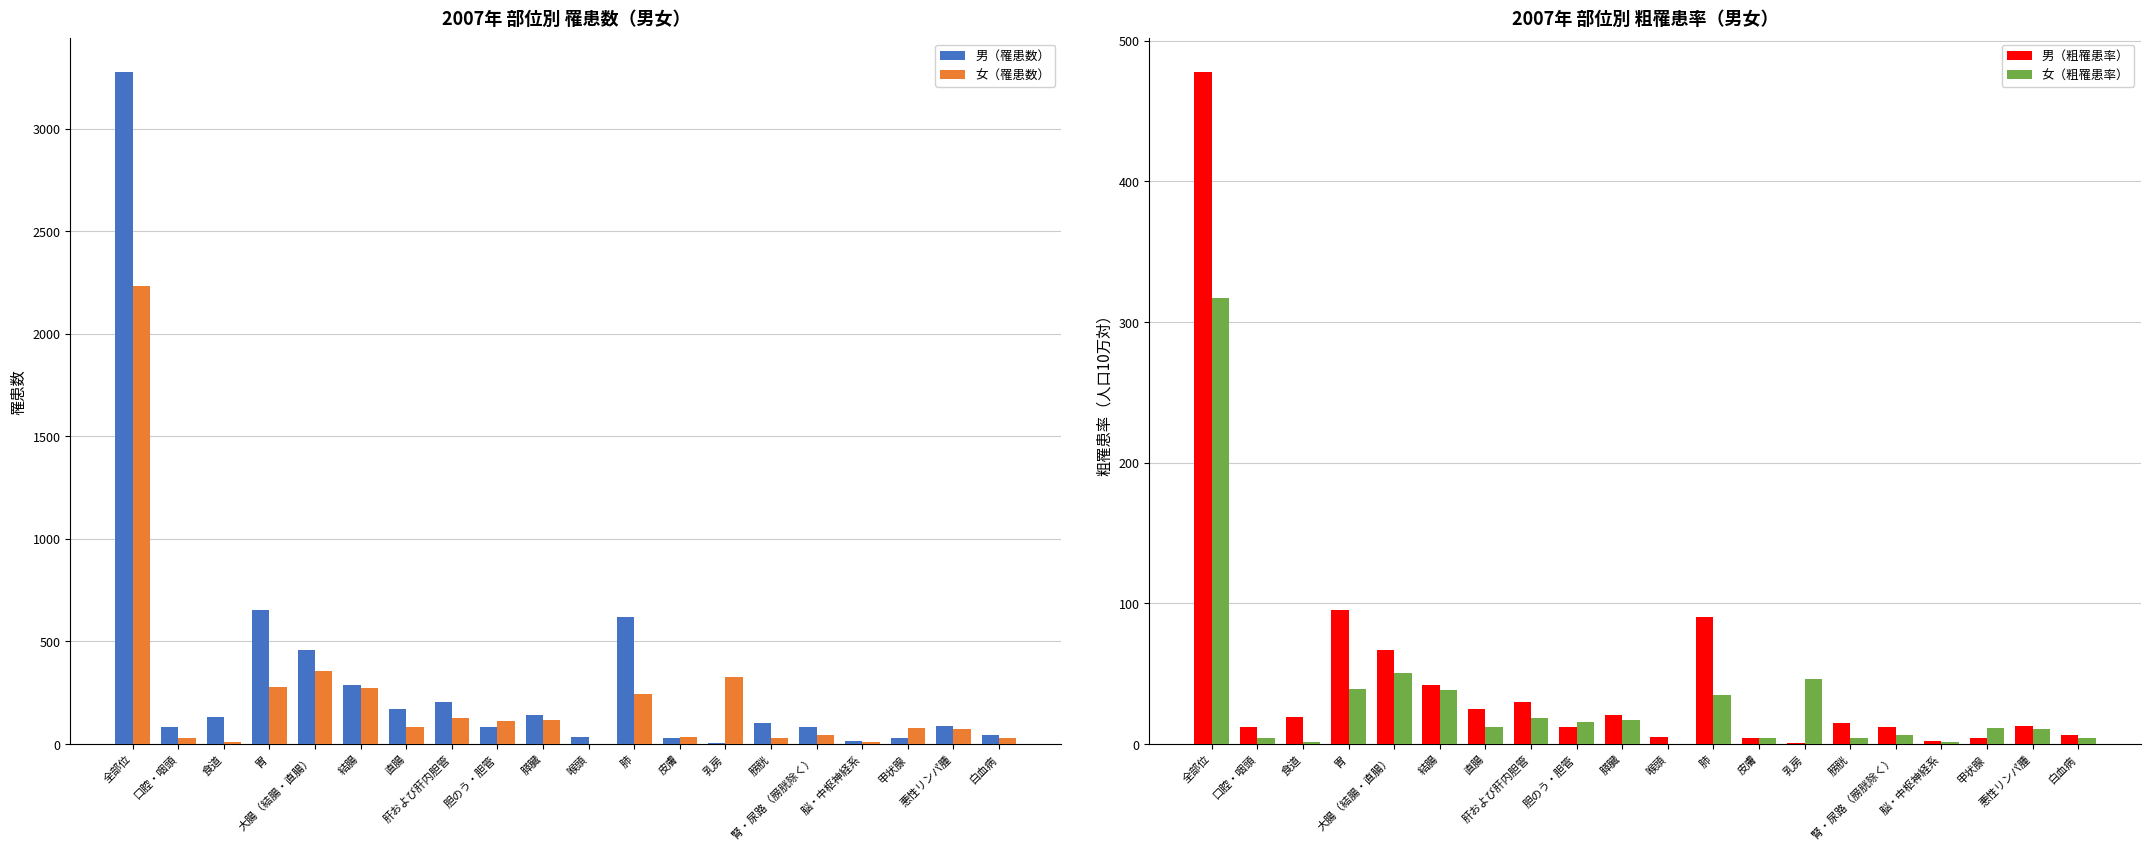

What is the spread (max minus min) of values at 喉頭?

35.9